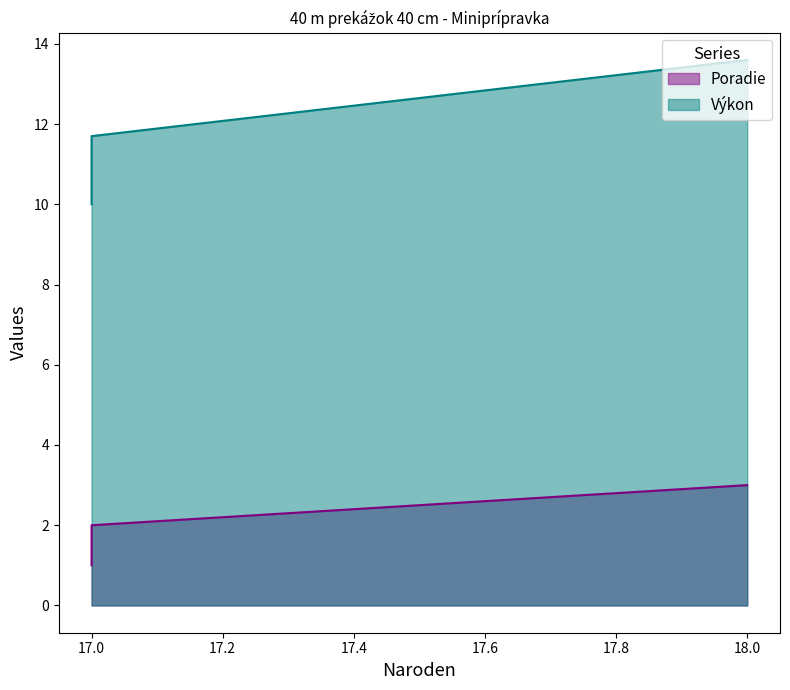

Read the Poradie value at 17.

1.0